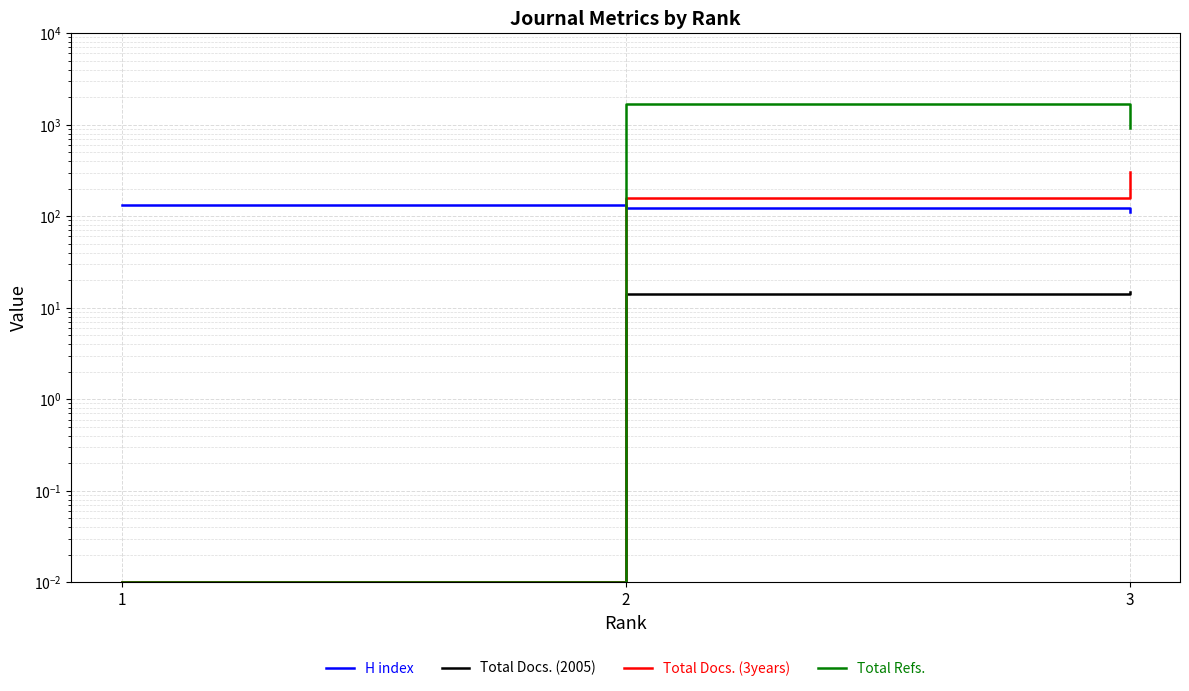

What is the difference between the maximum and minimum values in the Total Docs. (2005) series?

15.0